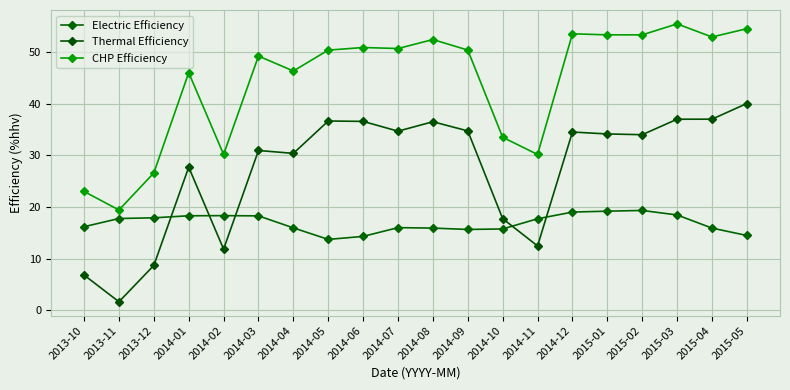

What are all the series names shown in the legend?

Electric Efficiency, Thermal Efficiency, CHP Efficiency